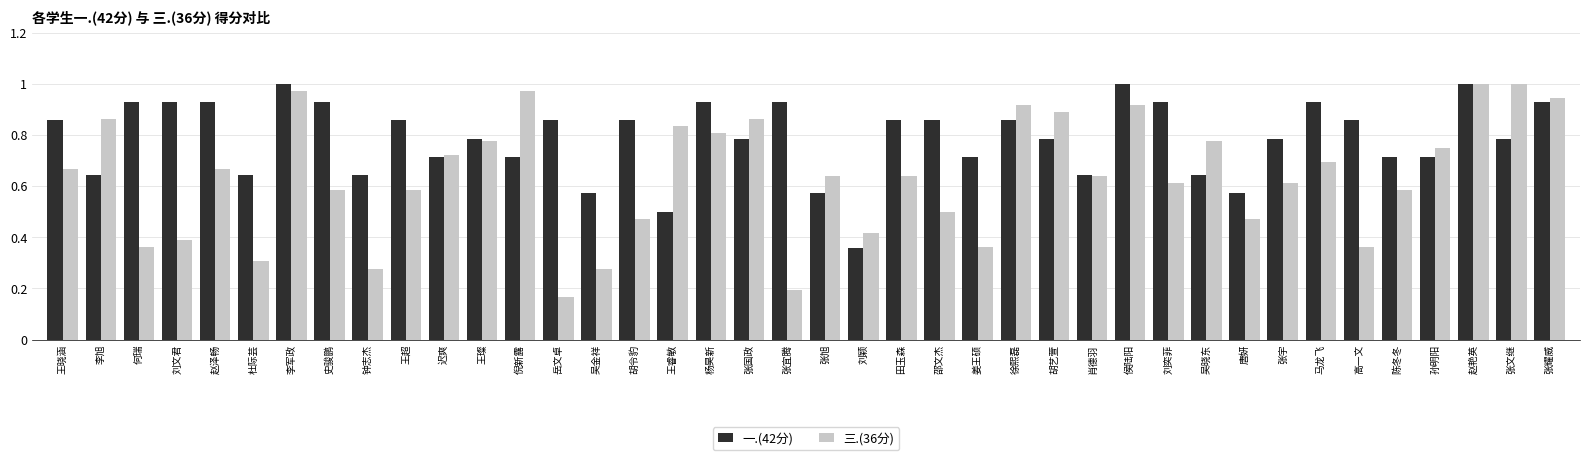

Is it true that 三.(36分) equals 0.2 at 何瑞?

False